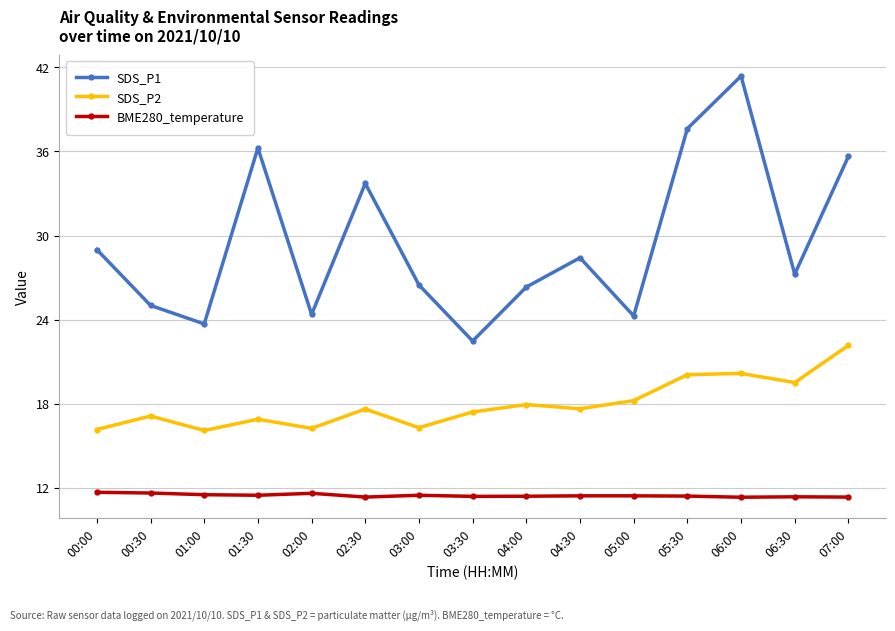

True or false: SDS_P1 and SDS_P2 cross at least once.

False